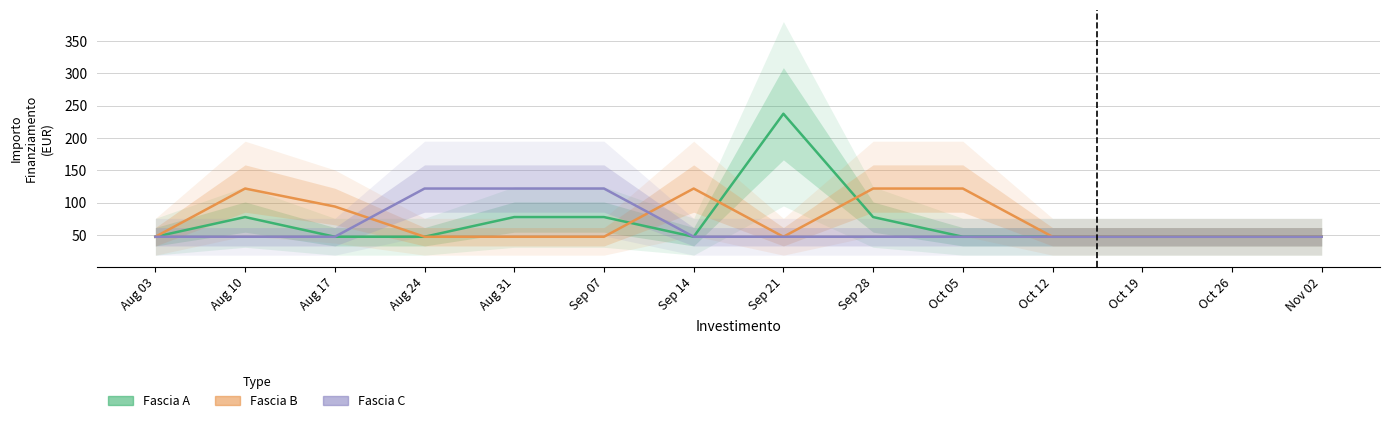

Between Oct 05 and Sep 14, which is larger?

Oct 05